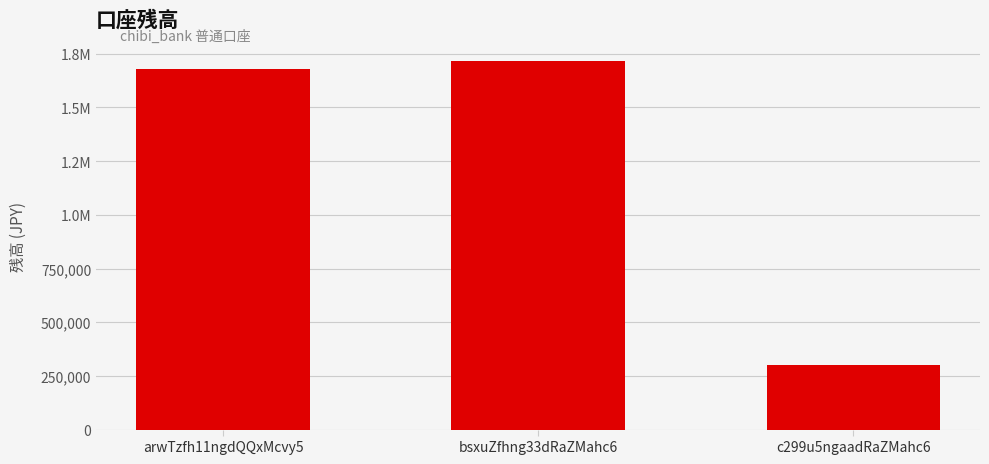

What is the minimum value shown in the chart?

302467